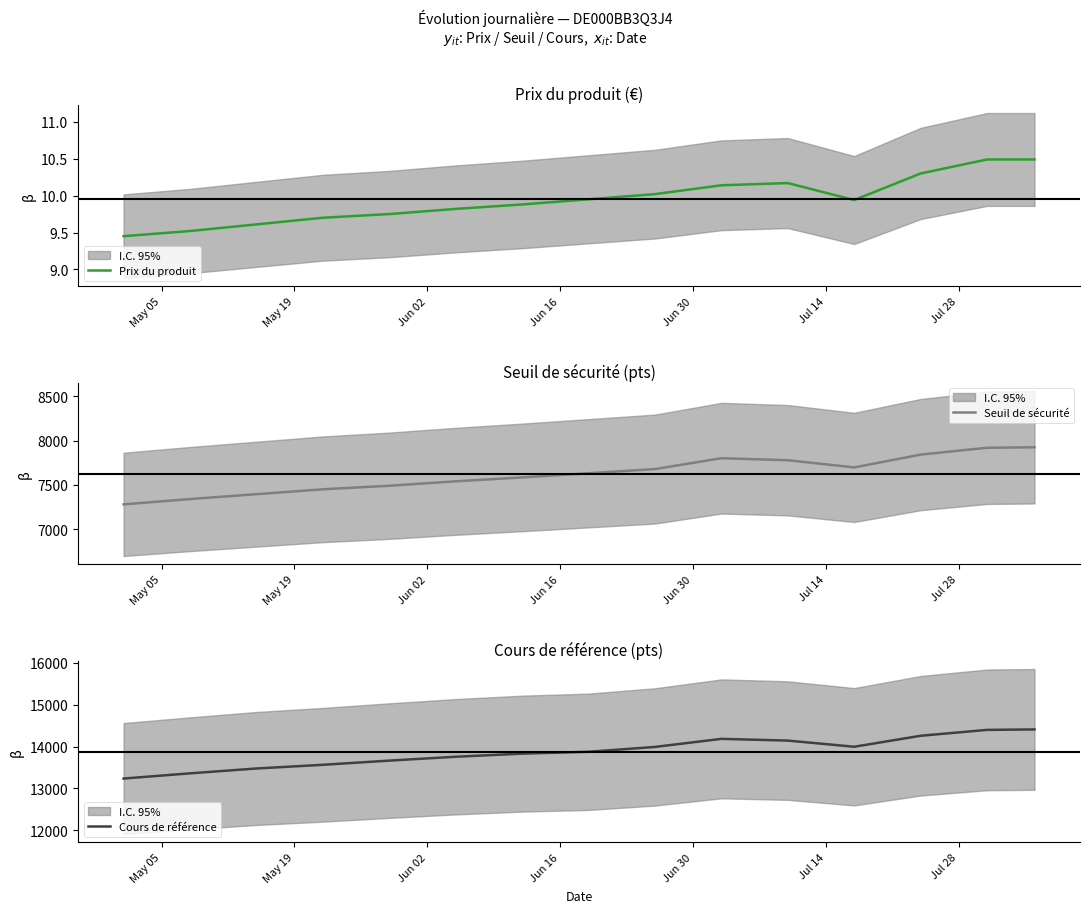

What is the maximum value for Prix du produit?

10.5